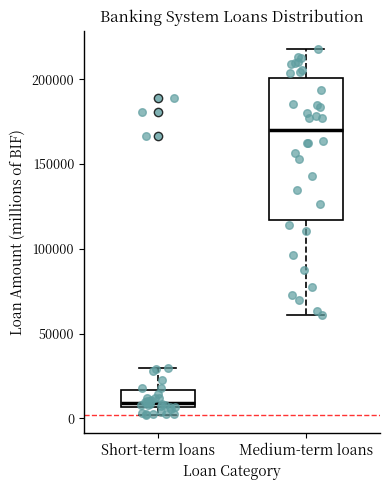

Reading left to right, read every box against the y-axis: the position of its median line, the range the box covers, and the ends of its whiskers. The values are not printed on the chart, so give them approximately, as read against the axis.

Short-term loans: median 10000, box 5000 to 15000, whiskers 0 to 30000
Medium-term loans: median 170000, box 115000 to 200000, whiskers 60000 to 220000